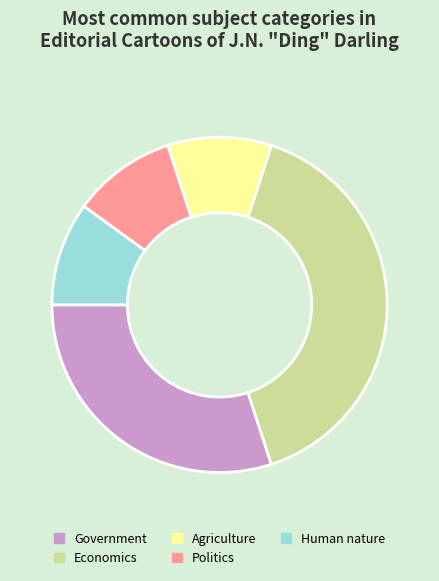

Does any single category account for the majority?

No